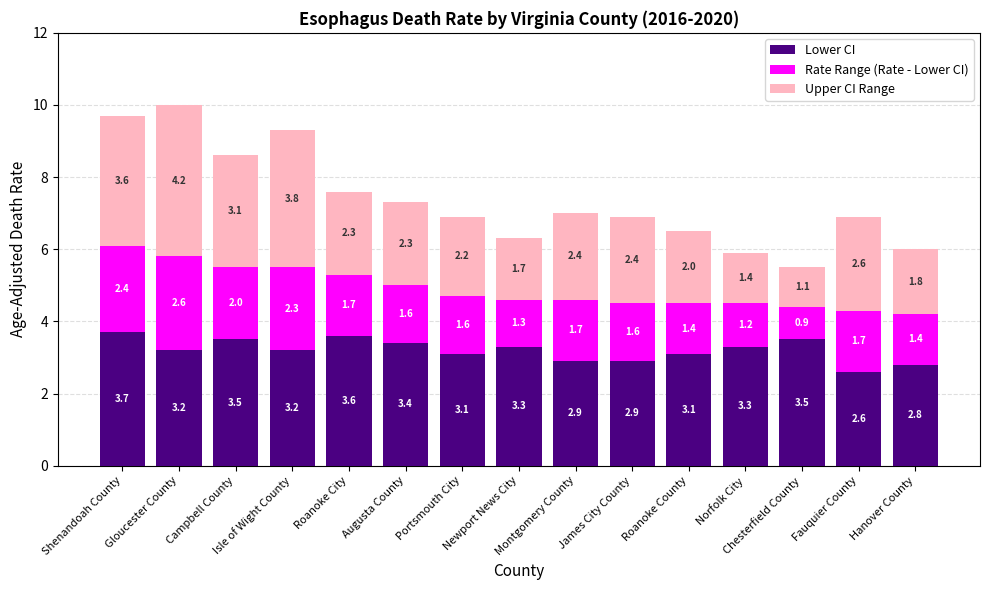

What is the value of the Lower CI bar at the 12th from the left?

3.3